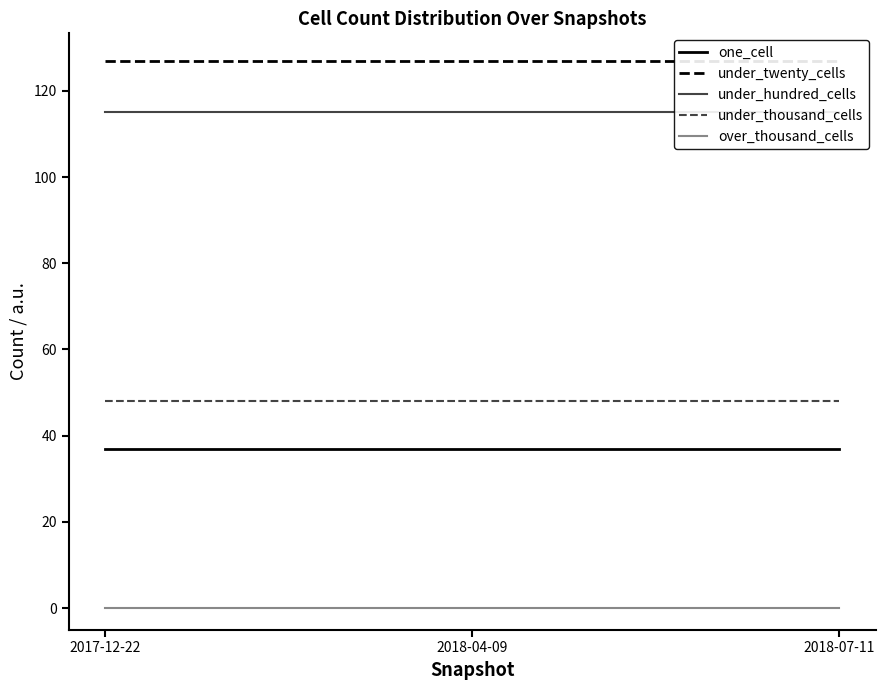

Which series changed the most between 2017-12-22 and 2018-04-09?

one_cell